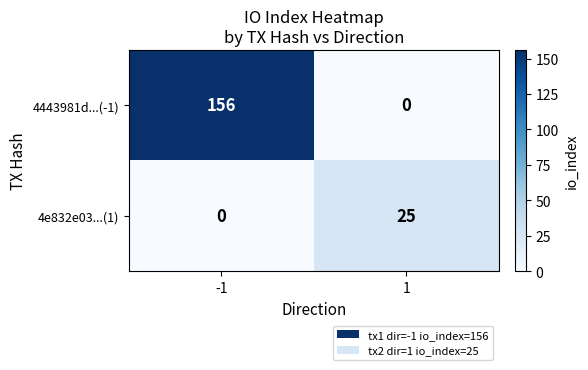

What is the difference between the 4443981d...(-1) values at 1 and -1?

156